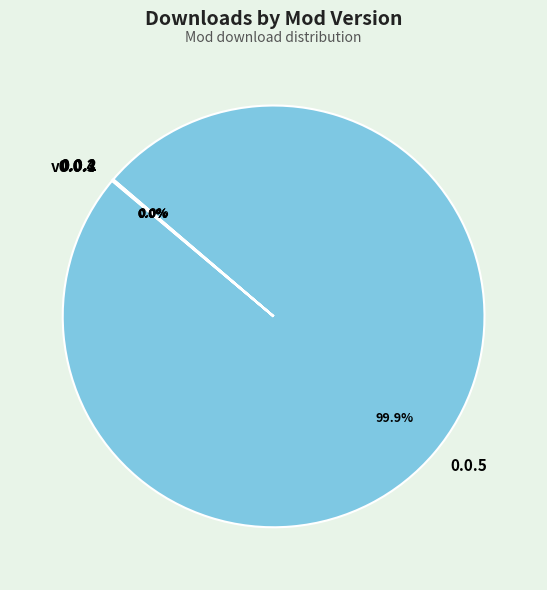

Which category has the biggest portion of the pie?

0.0.5